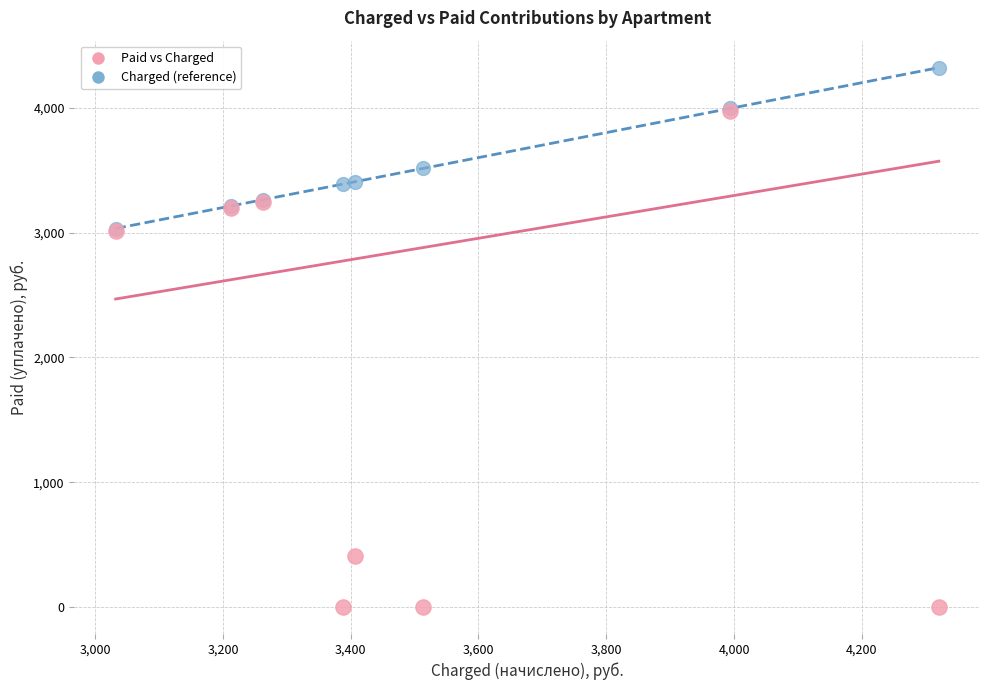

In the Charged (reference) series, what Y value is closest to 3676?

3513.8